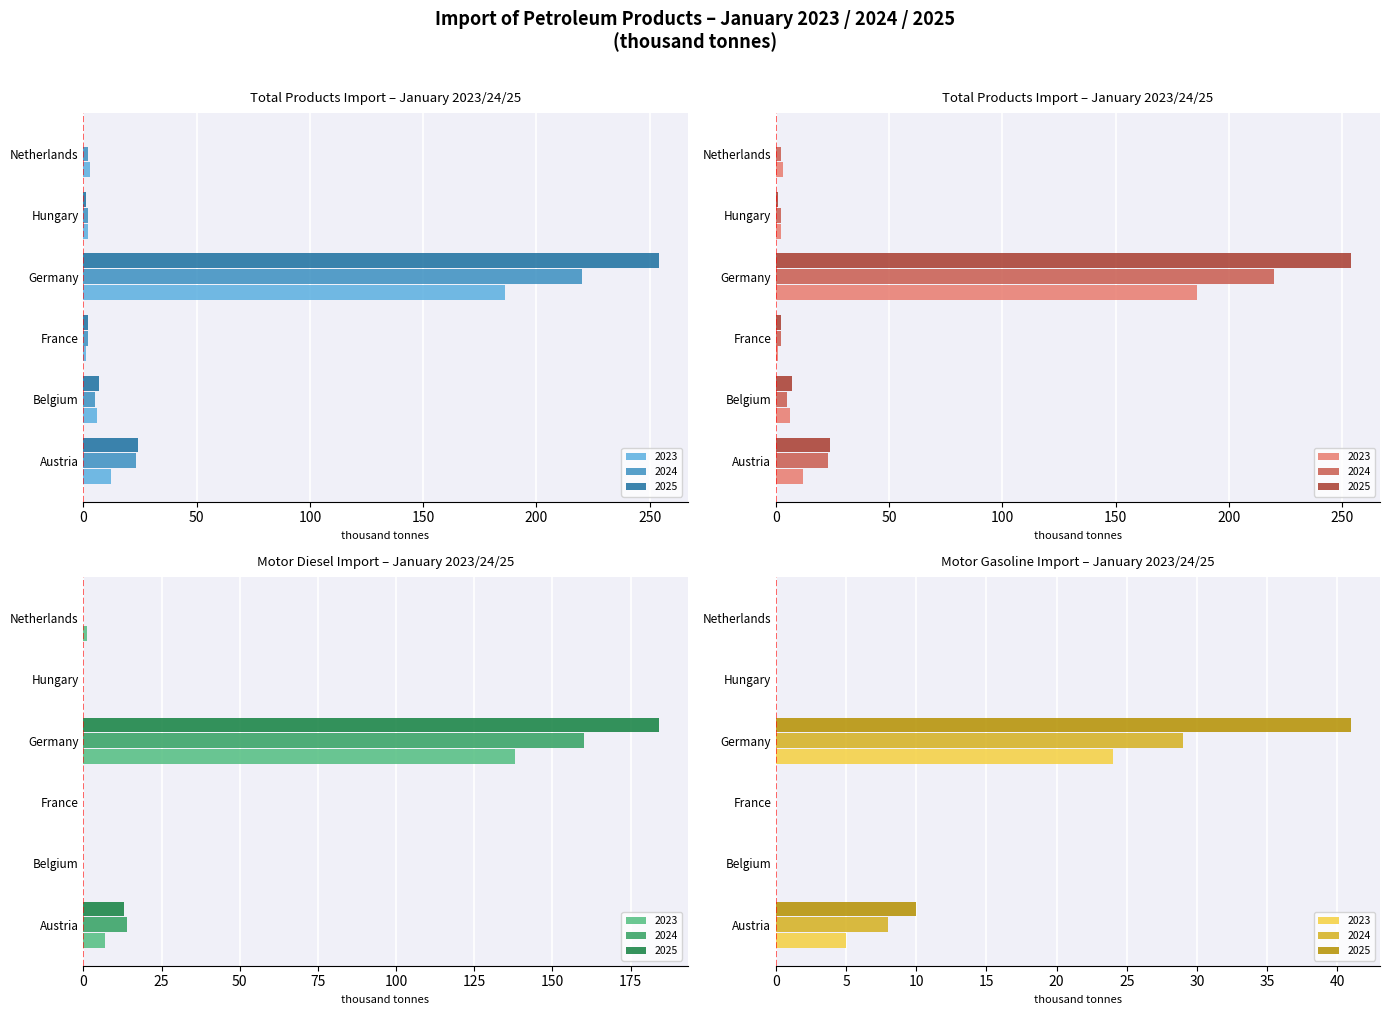

How many groups of bars are there?

6